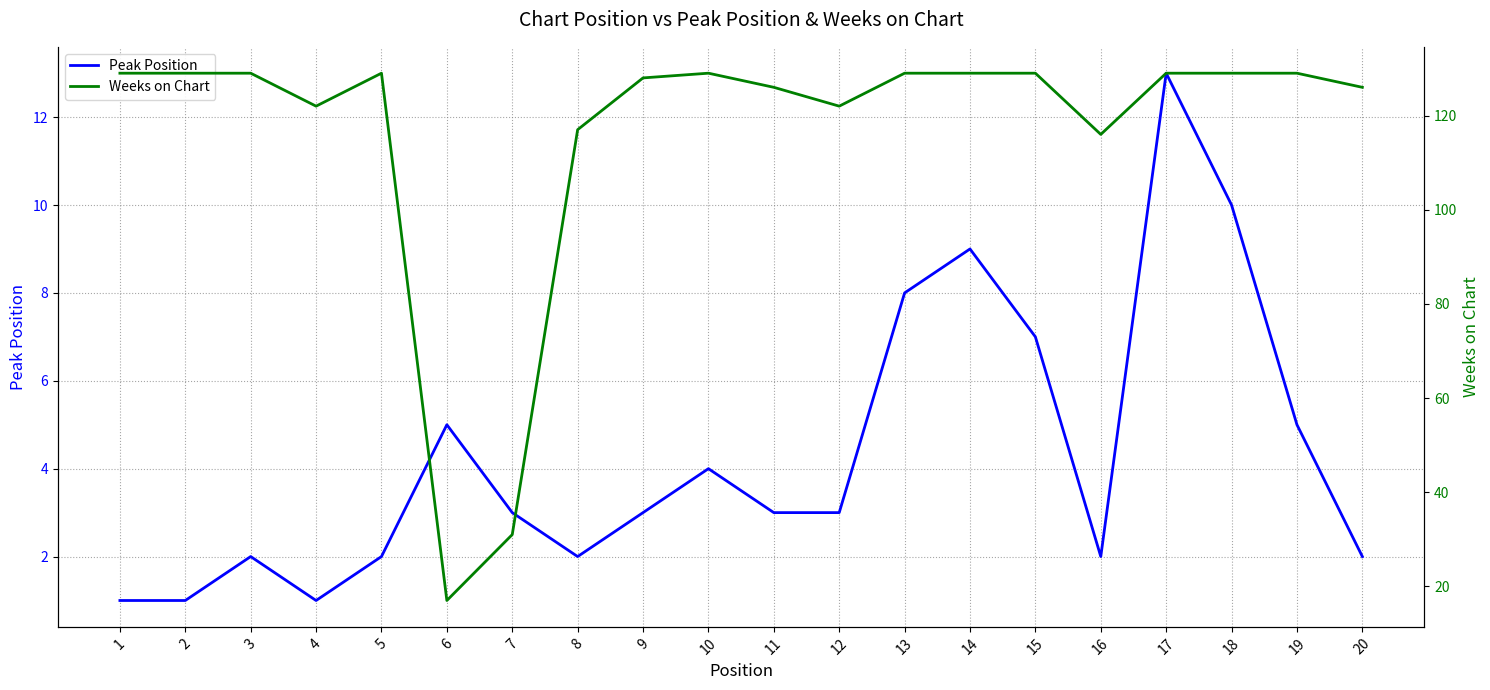

Does the chart have visible grid lines?

Yes